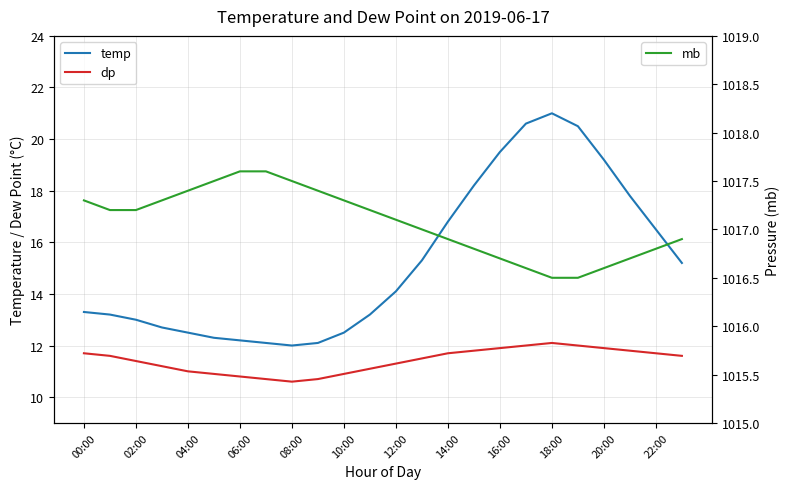

What is the maximum value for mb?

1017.6